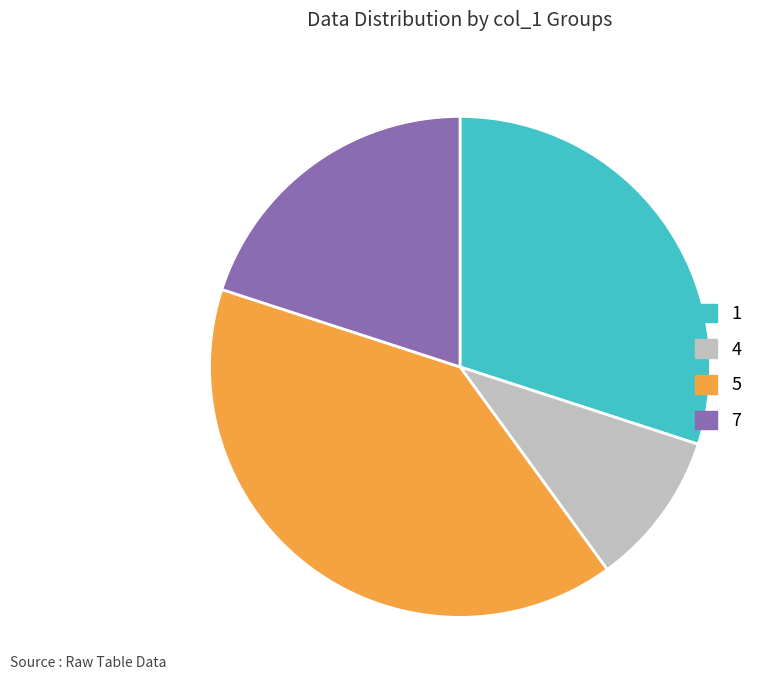

Which slice is the largest?

5